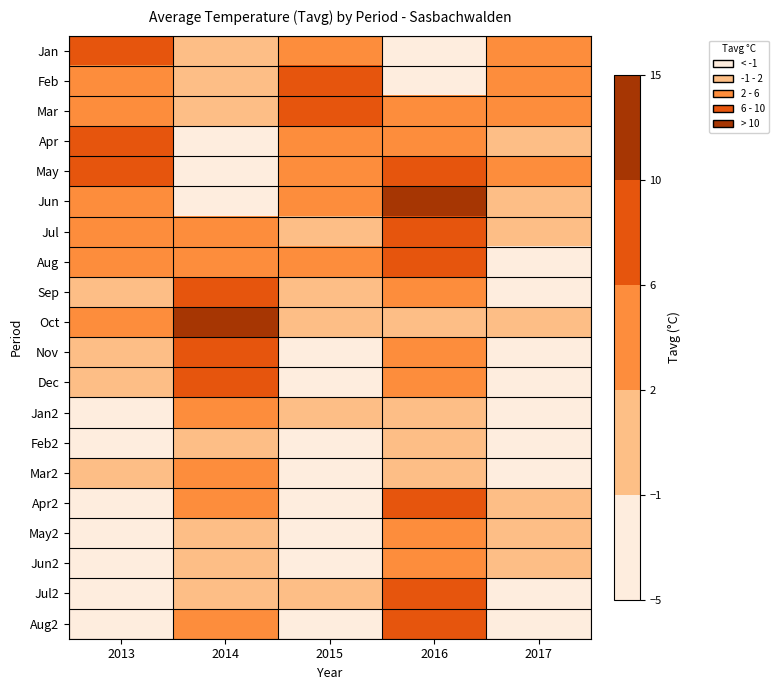

At which category is the sum across all series the highest?

2016